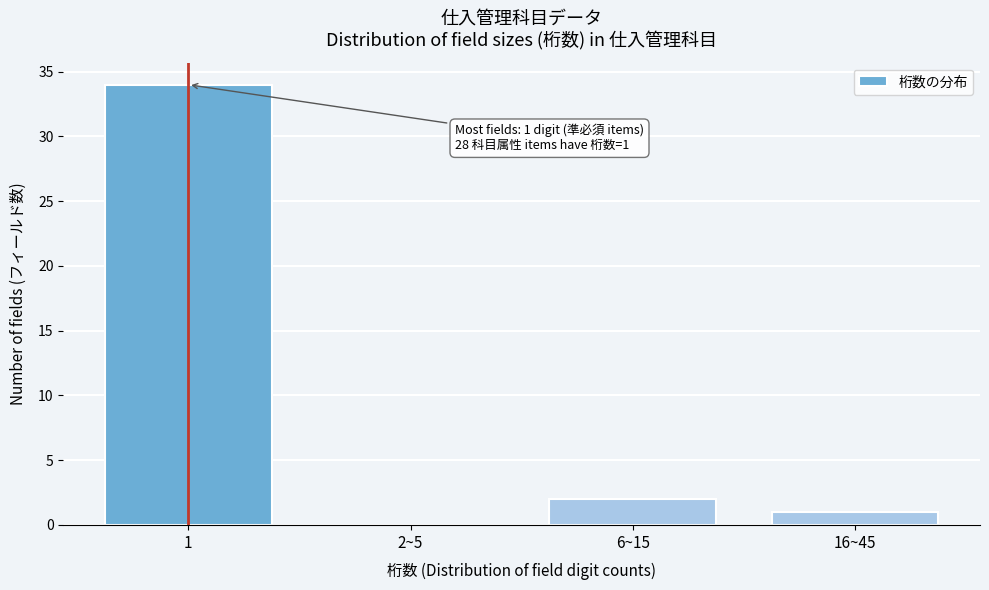

Reading left to right, what are all the values shown in this chart?

1=34	2~5=0	6~15=2	16~45=1